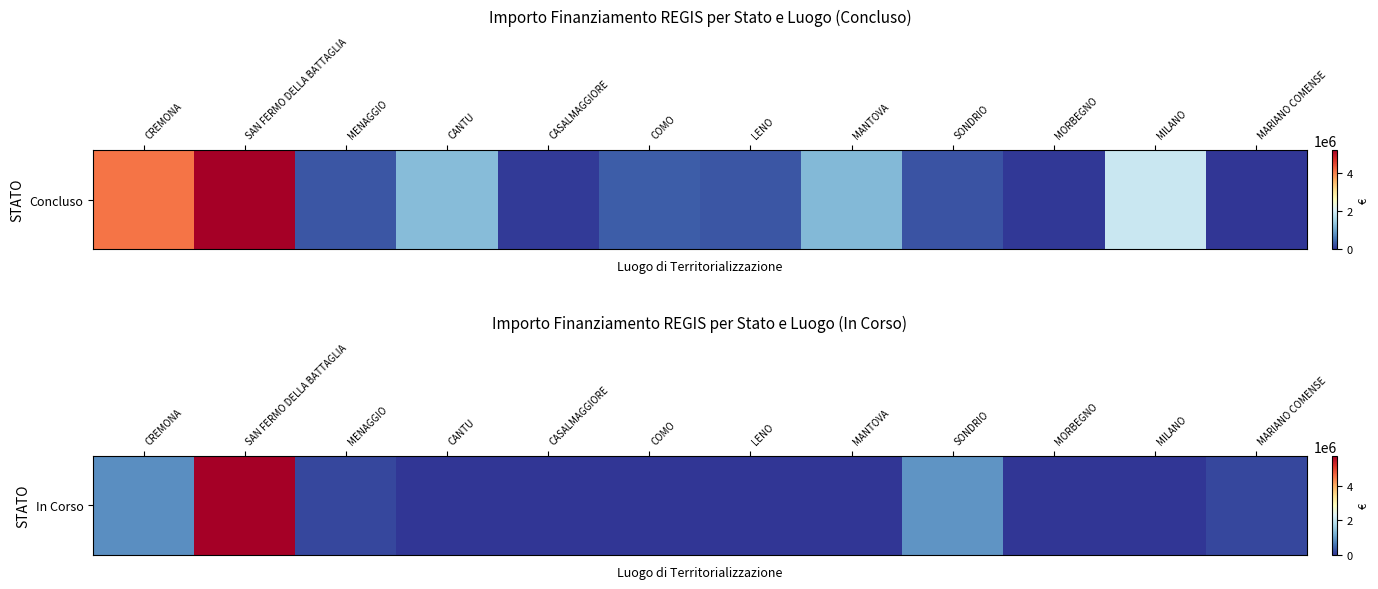

What is the difference between the second highest and minimum values?

914000.0